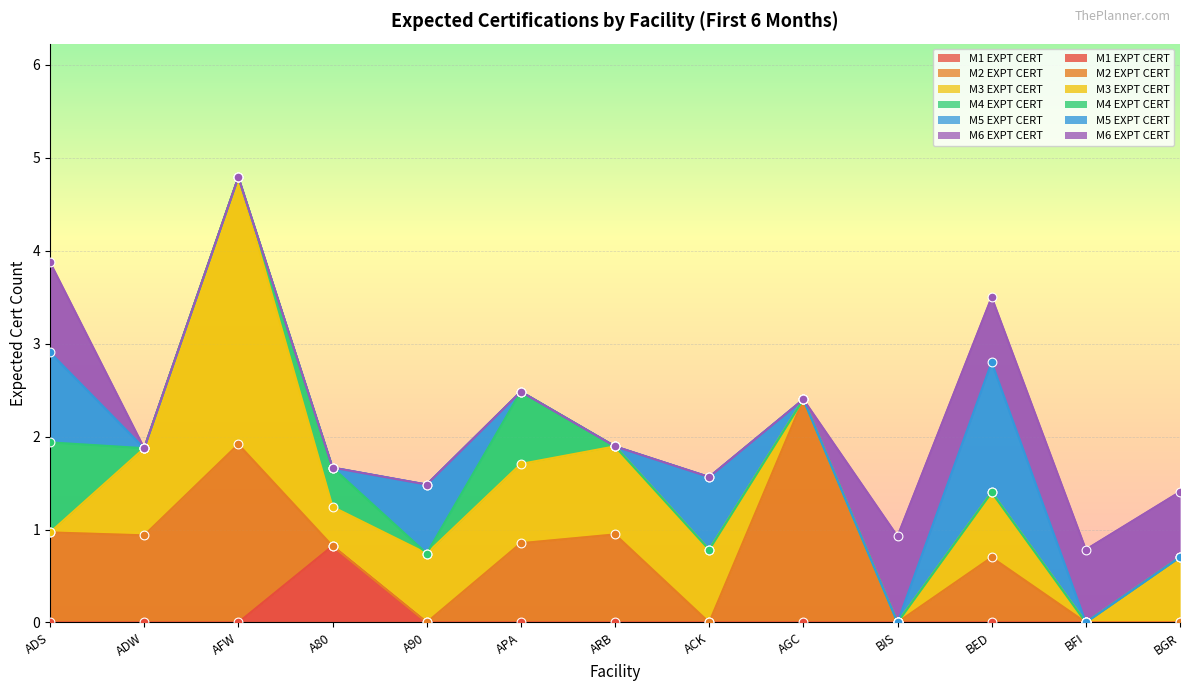

Which series has the largest total across all categories?

M3 EXPT CERT